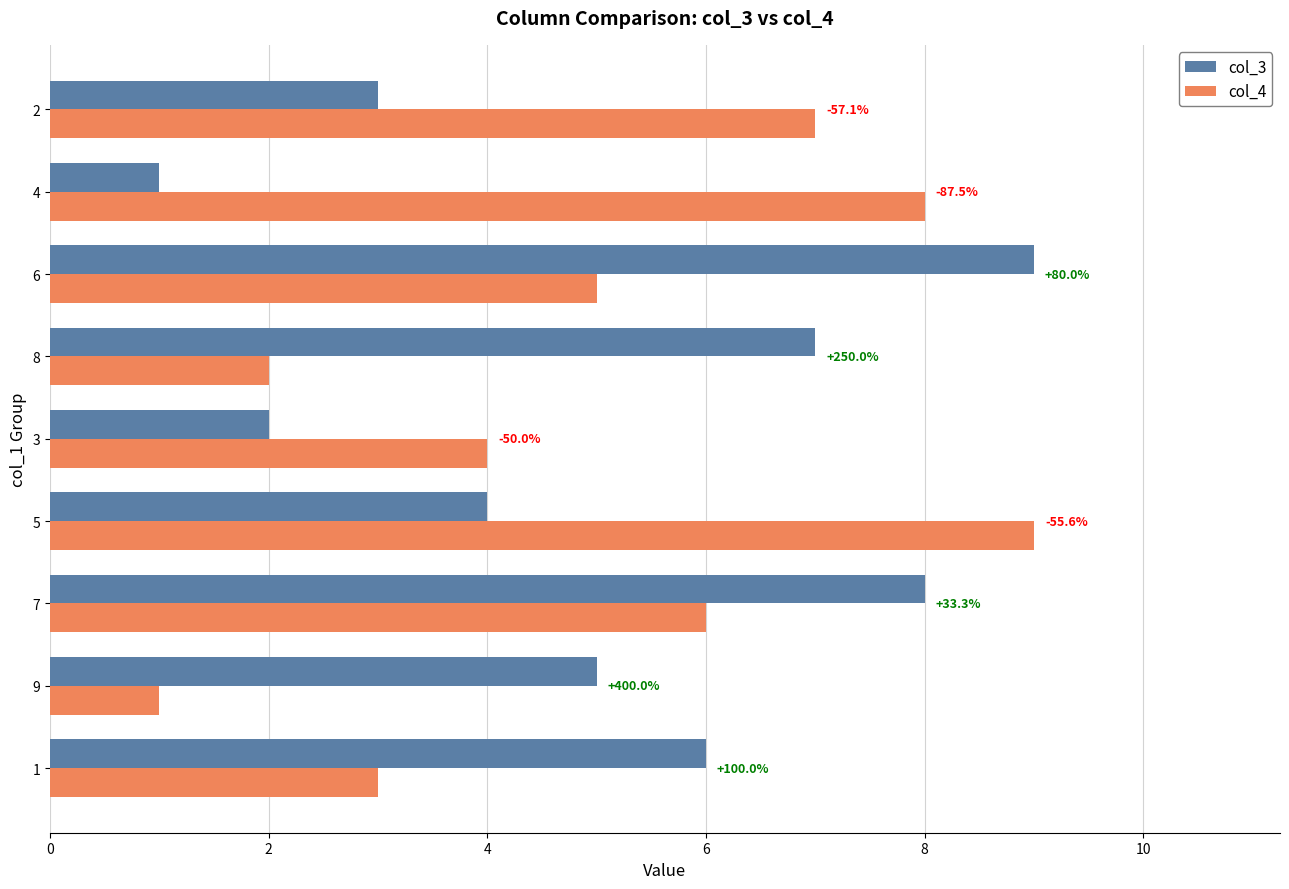

Count the col_3 values in the range 3 to 7.

5